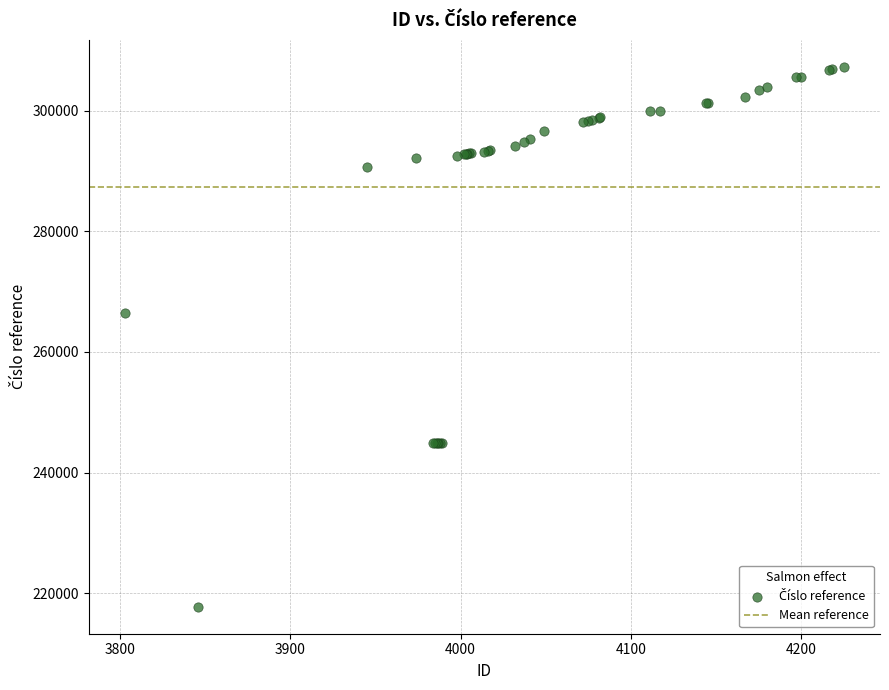

What Y value in the scatter plot is closest to 262503?

266445